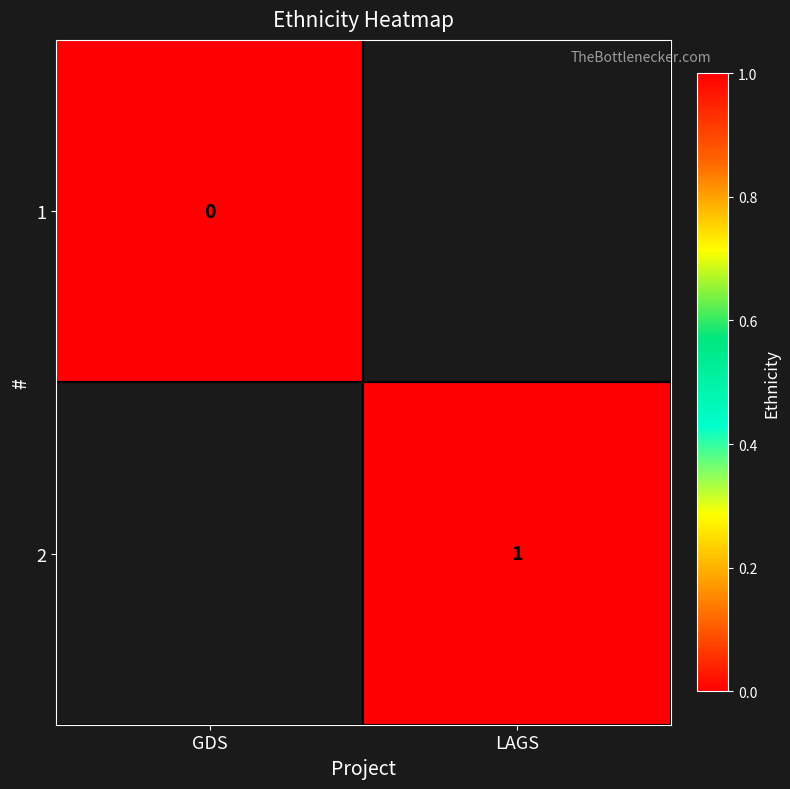

The value of 2 at LAGS is 1. True or false?

True